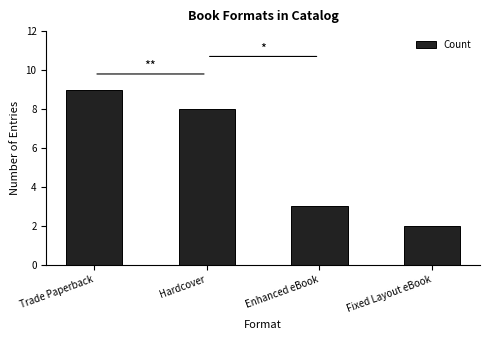

What is the ratio of the value at Enhanced eBook to the value at Fixed Layout eBook?

1.5